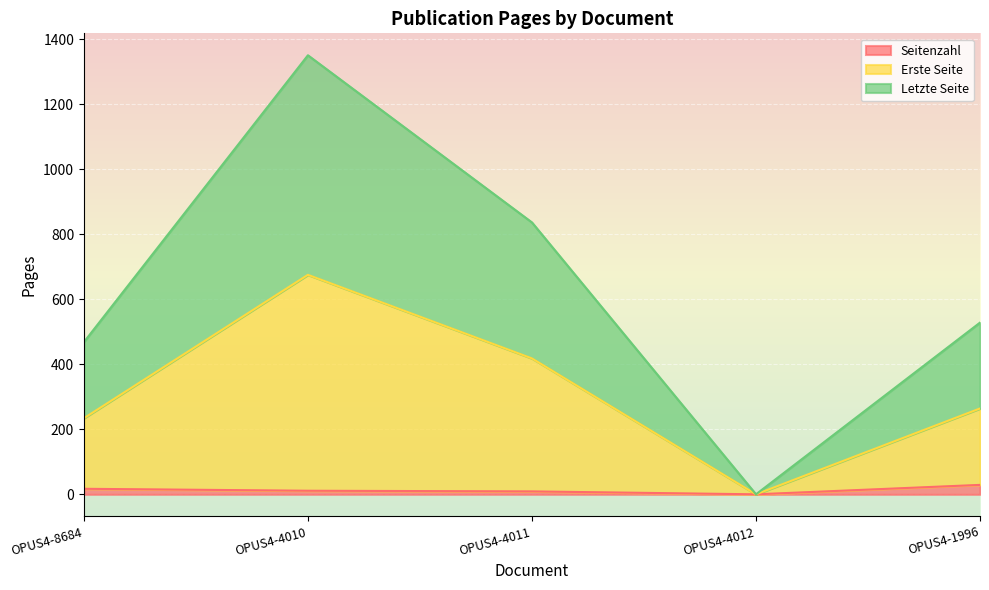

The Seitenzahl series shows 10 at OPUS4-4012. True or false?

False